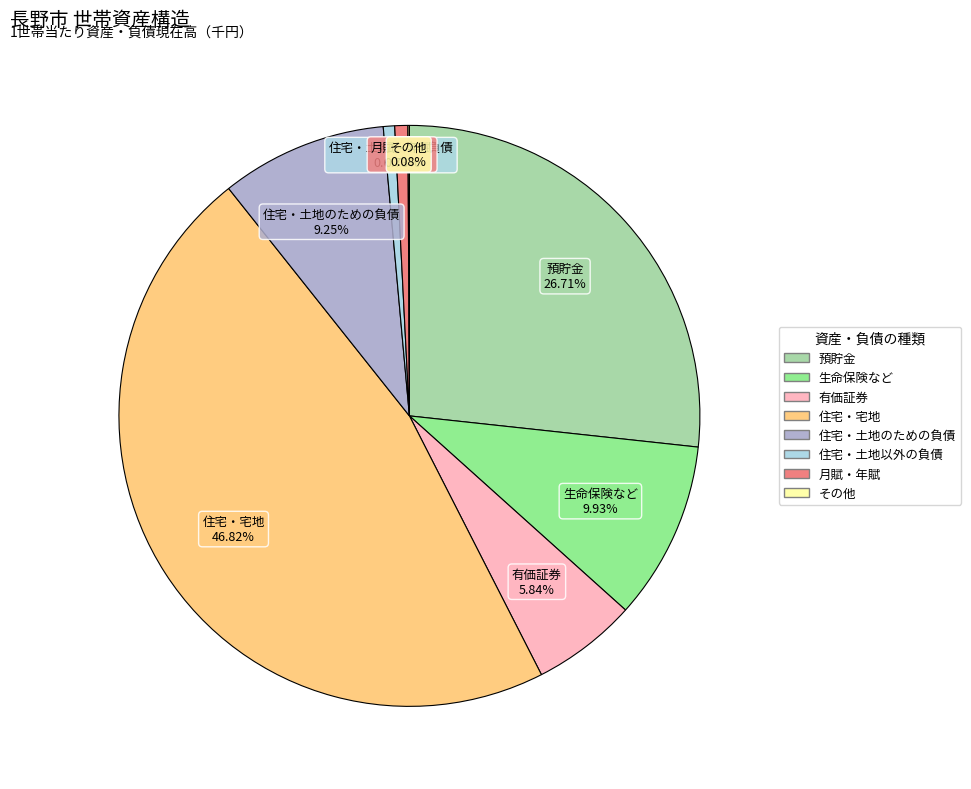

What is the largest slice in the pie chart?

住宅・宅地